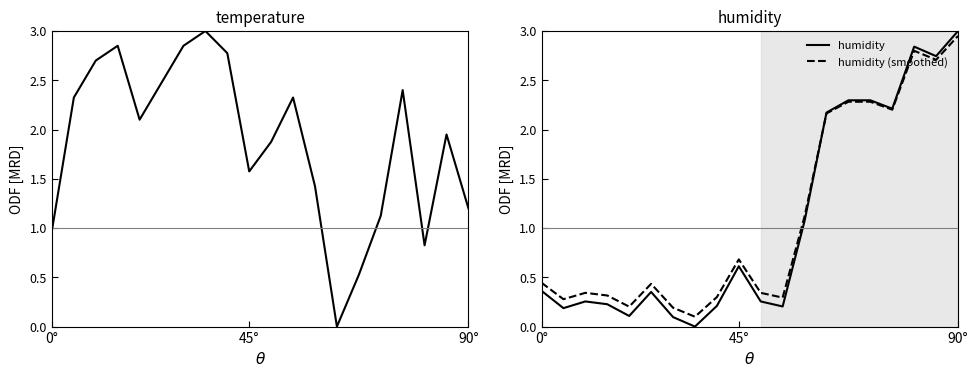

Reading left to right, extract all data points from this chart.

temperature: 1.0	2.3	2.7	2.8	2.1	2.5	2.8	3.0	2.8	1.6	1.9	2.3	1.4	0.0	0.5	1.1	2.4	0.8	1.9	1.2
humidity: 0.4	0.2	0.3	0.2	0.1	0.4	0.1	0.0	0.2	0.6	0.3	0.2	1.1	2.2	2.3	2.3	2.2	2.8	2.7	3.0
humidity (smoothed): 0.4	0.3	0.3	0.3	0.2	0.4	0.2	0.1	0.3	0.7	0.3	0.3	1.1	2.2	2.3	2.3	2.2	2.8	2.7	2.9